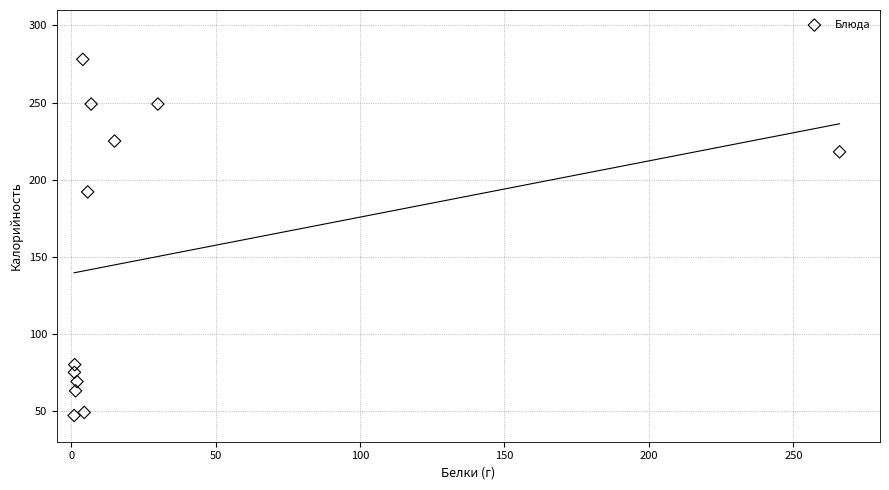

What is the range of Y values (max minus min)?

231